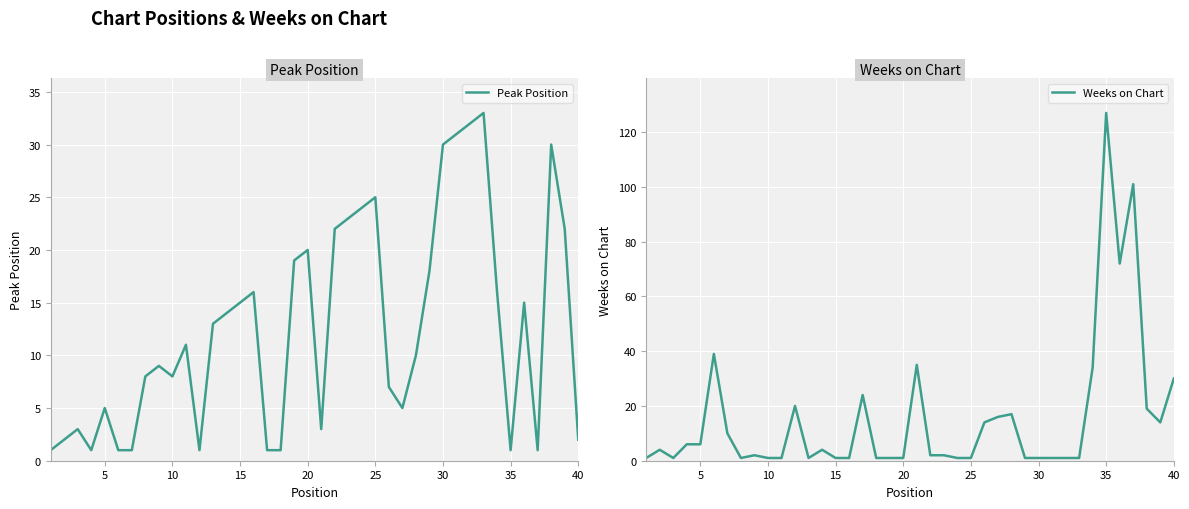

Is it true that Peak Position equals 2 at 40?

True